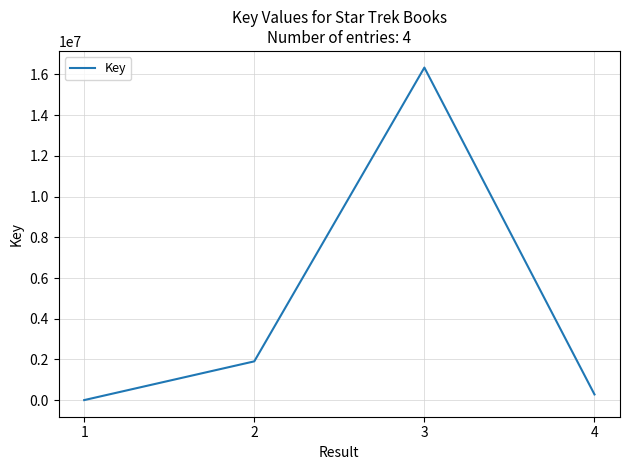

At which category does the chart reach its peak across all series?

3